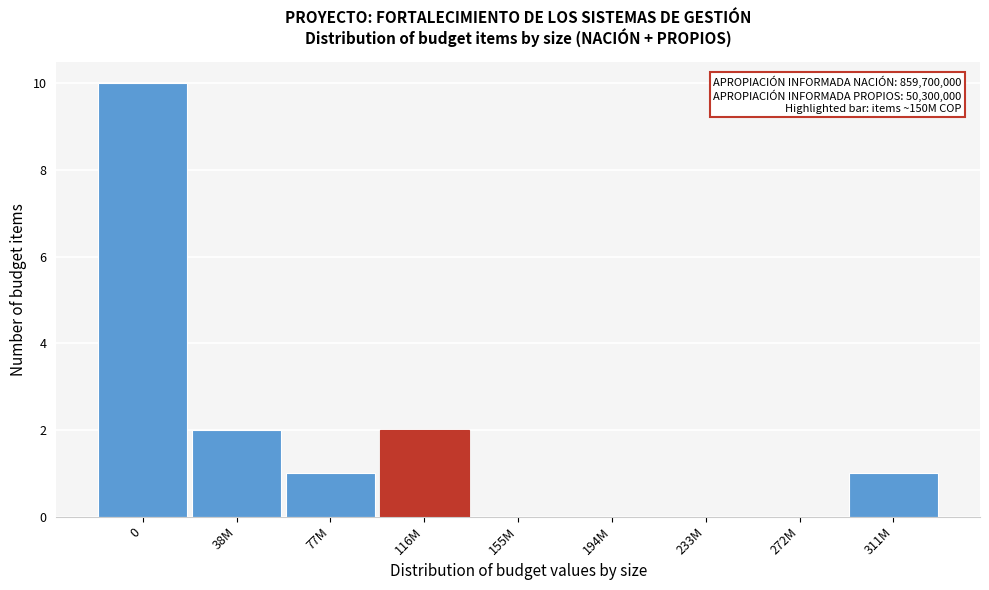

Reading left to right, list all the values displayed in this chart.

0=10	38M=2	77M=1	116M=2	155M=0	194M=0	233M=0	272M=0	311M=1